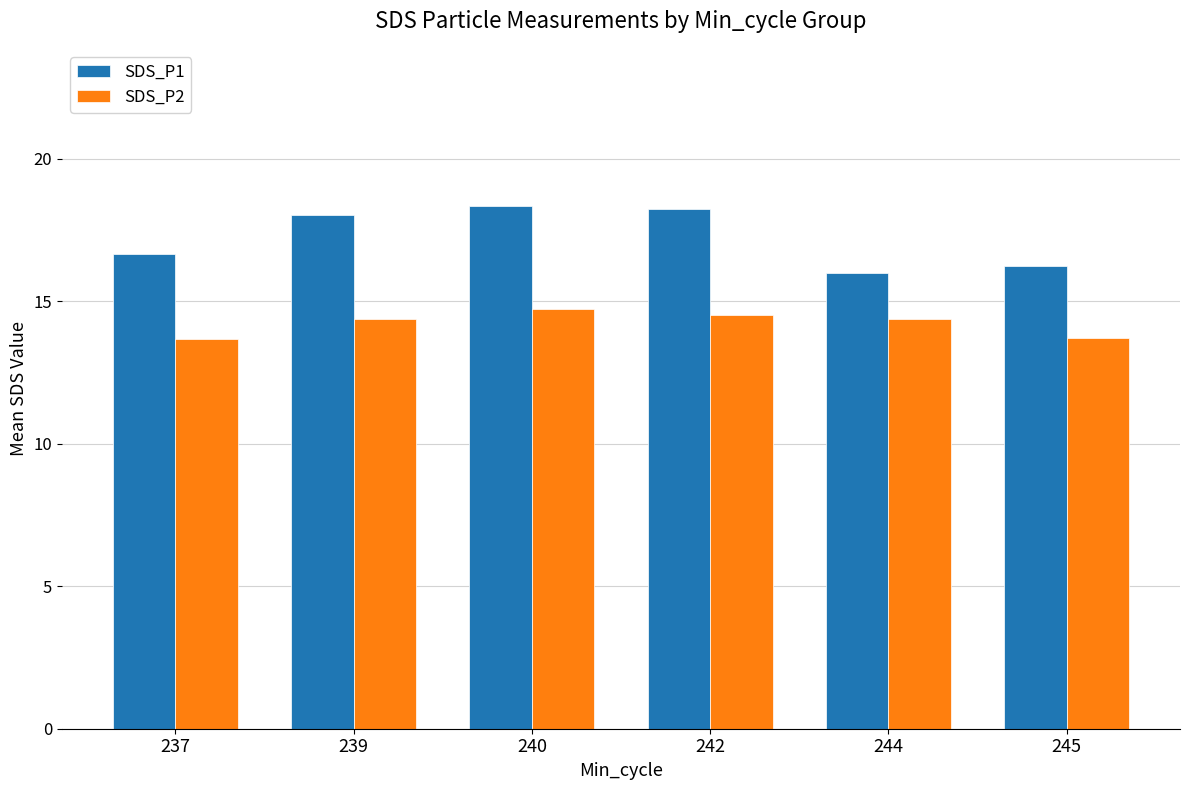

Which series changed the most between 240 and 245?

SDS_P1